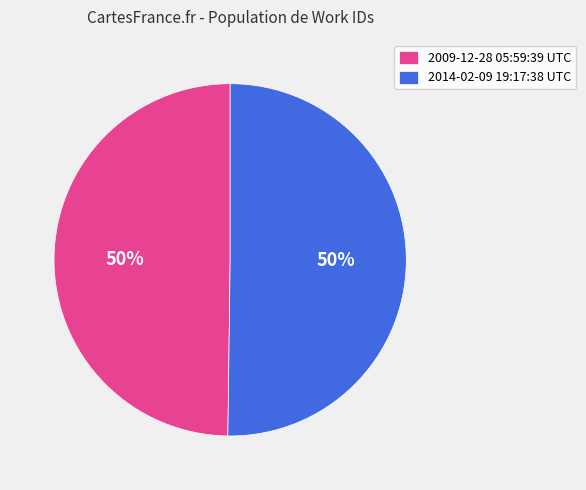

To the nearest percent, what percentage of the pie is 2014-02-09 19:17:38 UTC?

50%